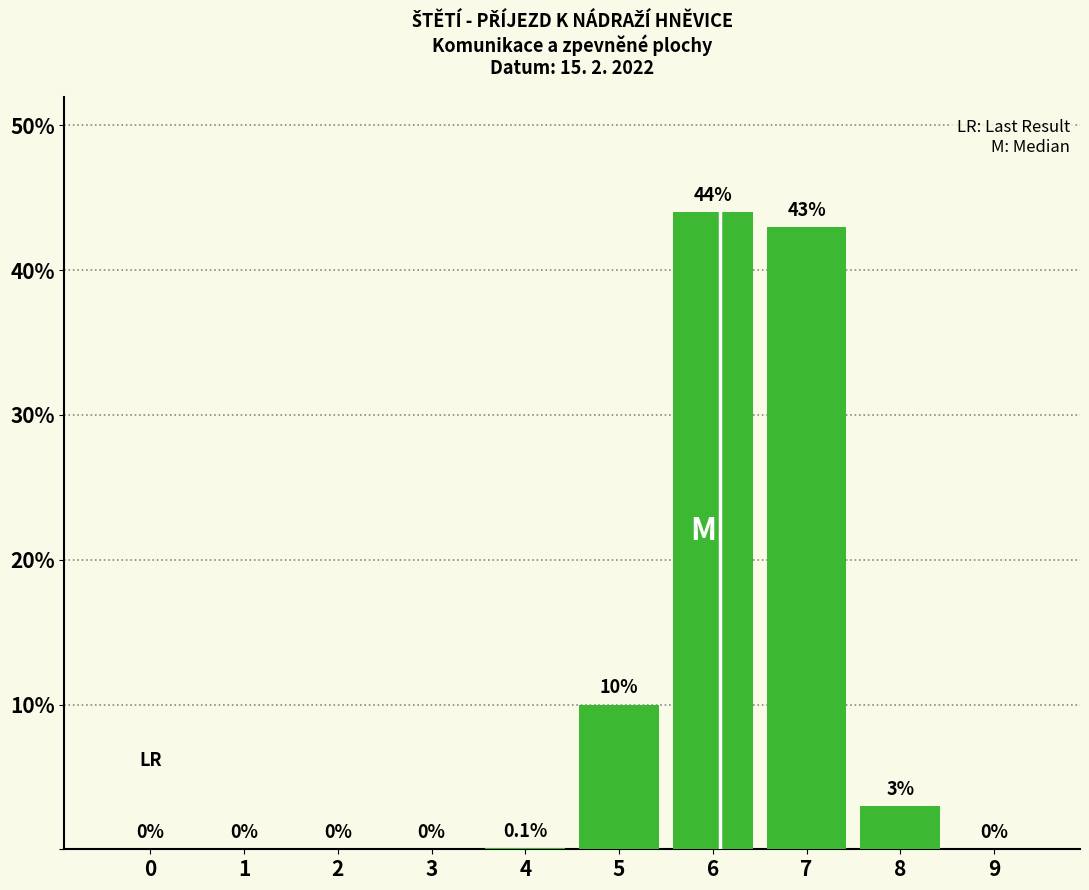

Reading left to right, list all the values displayed in this chart.

0.0	0.0	0.0	0.0	0.1	10.0	44.0	43.0	3.0	0.0